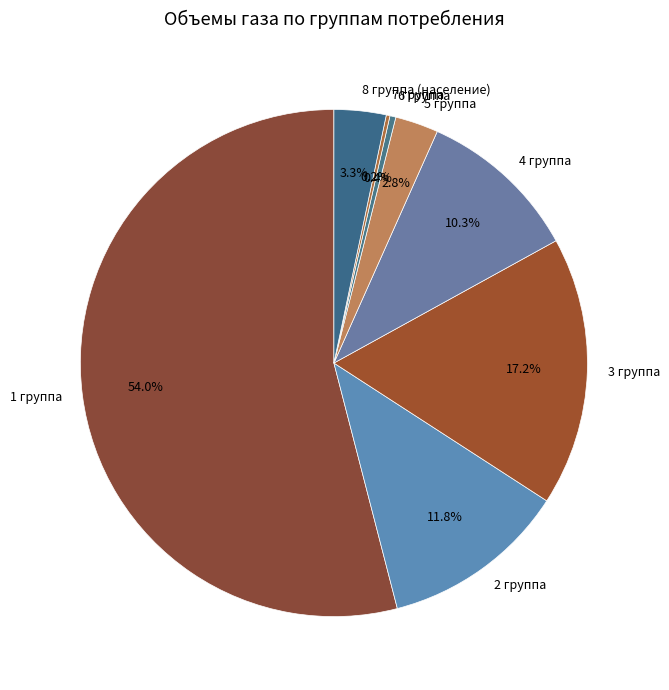

Is the sum of 3 группа and 6 группа greater than half?

No